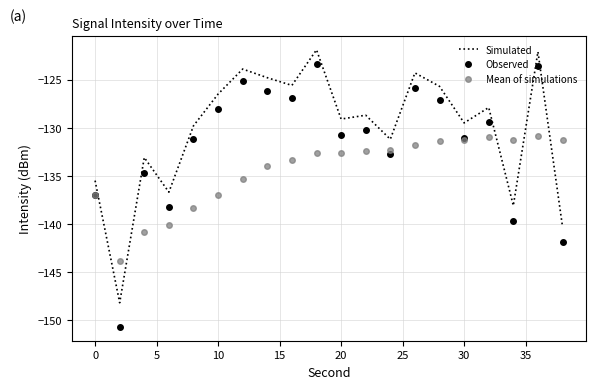

Which series has the largest range (max minus min)?

Observed